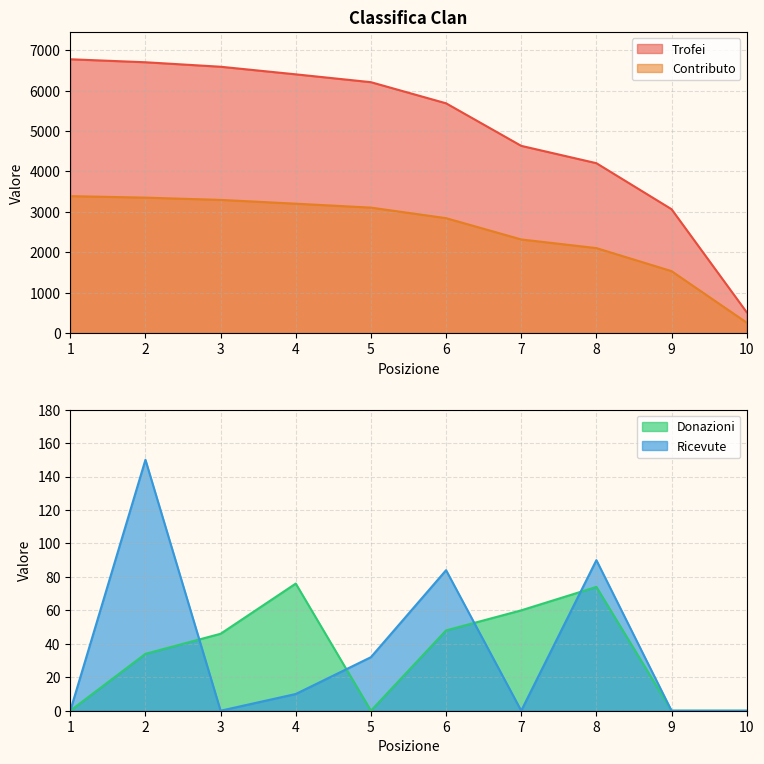

Reading left to right, what are all the values shown in this chart?

Trofei: 1=6776	2=6702	3=6591	4=6403	5=6209	6=5686	7=4633	8=4204	9=3065	10=514
Contributo: 1=3388	2=3351	3=3295	4=3201	5=3104	6=2843	7=2316	8=2102	9=1532	10=257
Donazioni: 1=0	2=34	3=46	4=76	5=0	6=48	7=60	8=74	9=0	10=0
Ricevute: 1=0	2=150	3=0	4=10	5=32	6=84	7=0	8=90	9=0	10=0